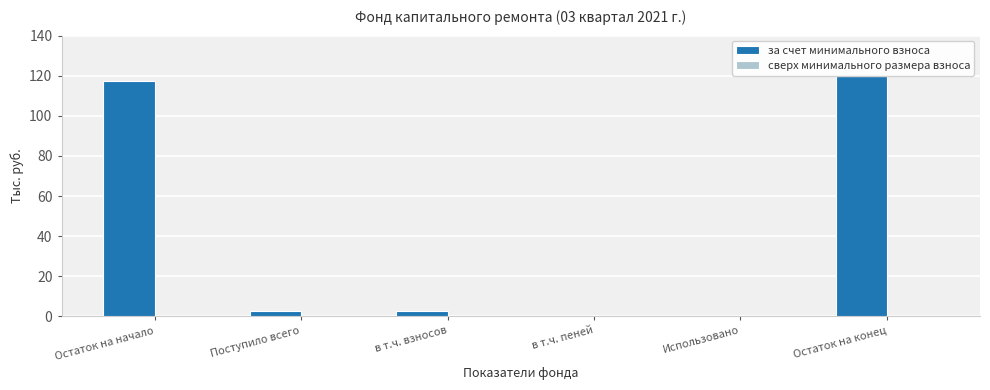

Reading left to right, what are all the values shown in this chart?

Остаток на начало=117.3	Поступило всего=2.6	в т.ч. взносов=2.6	в т.ч. пеней=0.0	Использовано=0.0	Остаток на конец=120.0